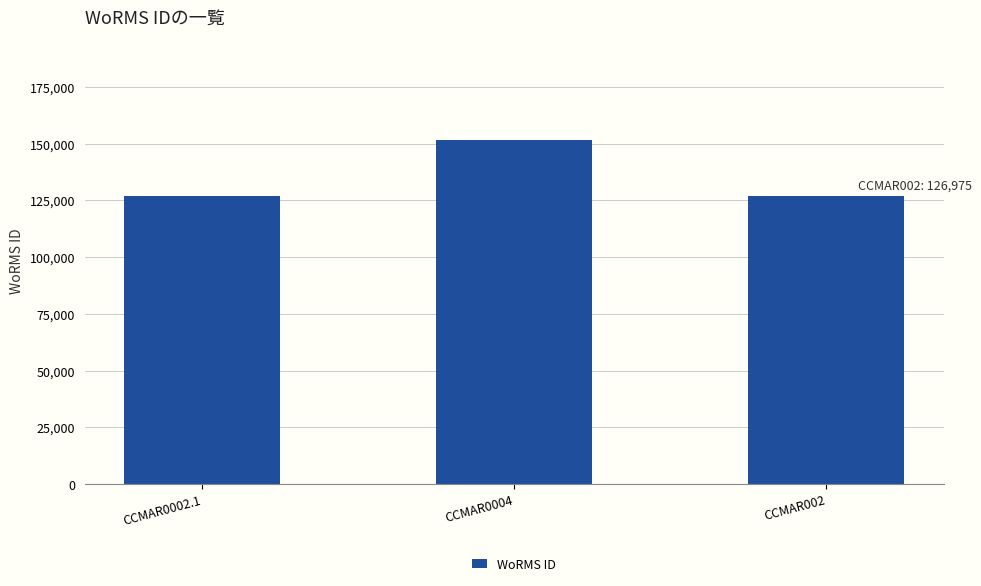

Approximately how many times larger is the value at CCMAR0002.1 compared to CCMAR0004?

0.8